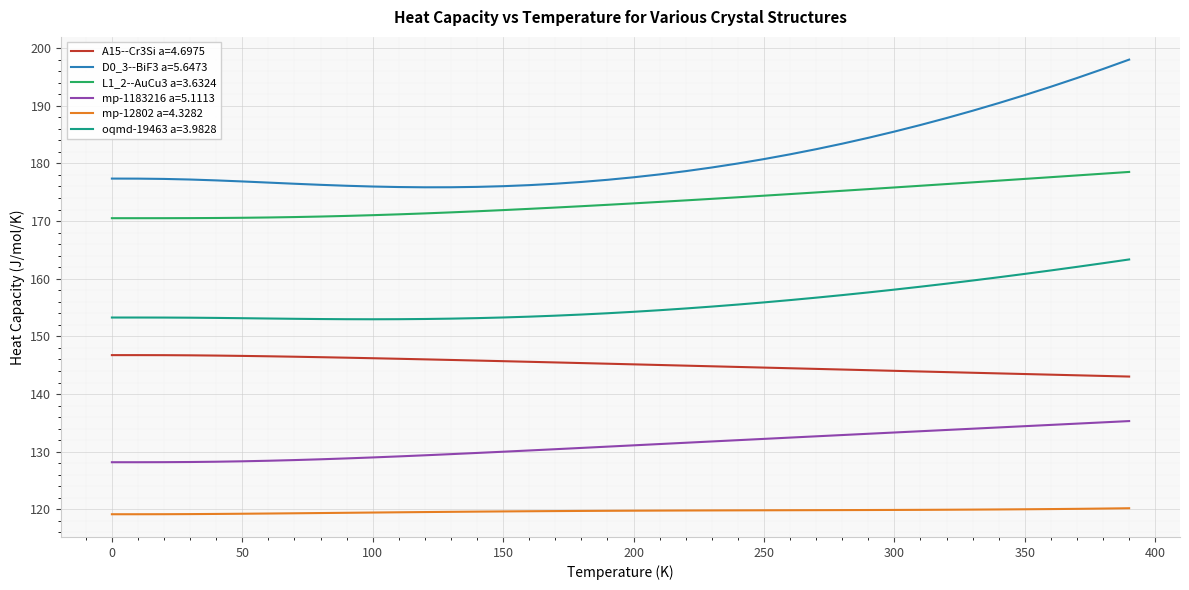

List the series in order of their peak value, highest first.

D0_3--BiF3 a=5.6473, L1_2--AuCu3 a=3.6324, oqmd-19463 a=3.9828, A15--Cr3Si a=4.6975, mp-1183216 a=5.1113, mp-12802 a=4.3282